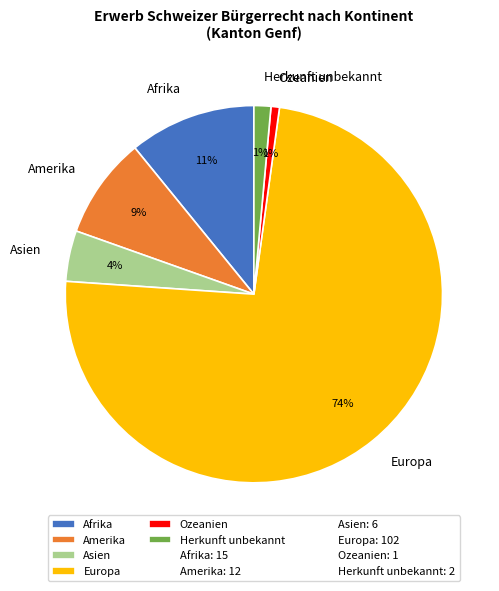

How many slices are in this pie chart?

6